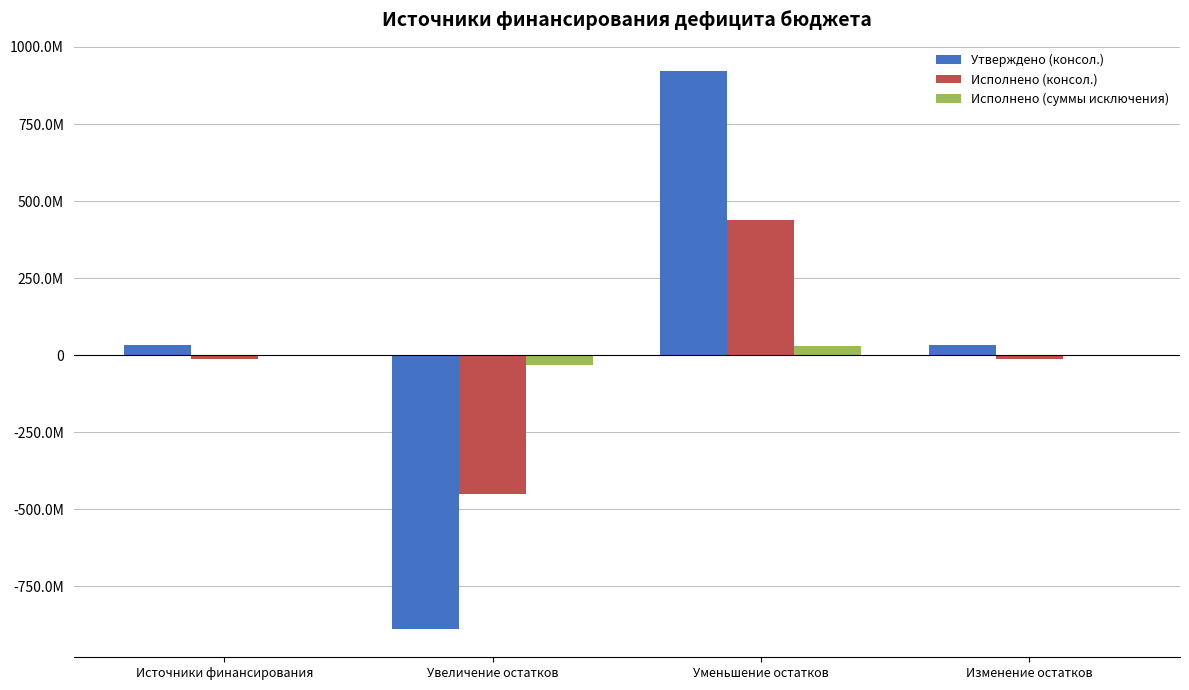

Are the bars horizontal?

No